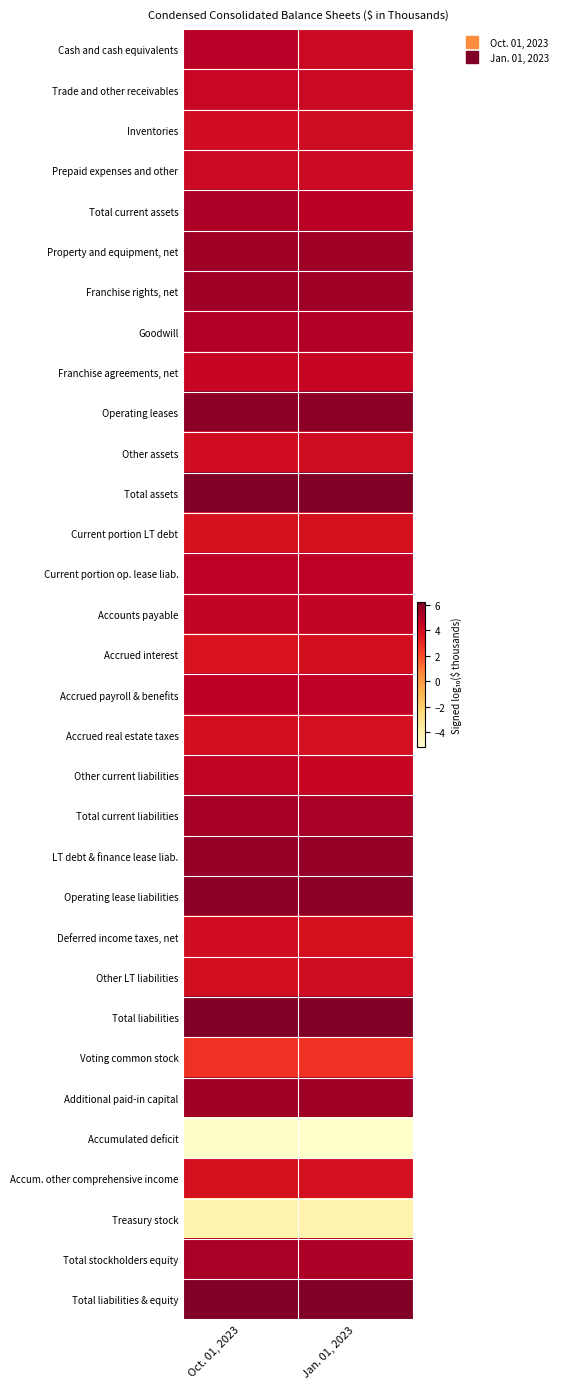

Reading left to right, transcribe all the data shown in this chart.

Cash and cash equivalents: Oct. 01, 2023=4.9	Jan. 01, 2023=4.3
Trade and other receivables: Oct. 01, 2023=4.4	Jan. 01, 2023=4.3
Inventories: Oct. 01, 2023=4.1	Jan. 01, 2023=4.2
Prepaid expenses and other: Oct. 01, 2023=4.3	Jan. 01, 2023=4.2
Total current assets: Oct. 01, 2023=5.1	Jan. 01, 2023=4.8
Property and equipment, net: Oct. 01, 2023=5.5	Jan. 01, 2023=5.5
Franchise rights, net: Oct. 01, 2023=5.5	Jan. 01, 2023=5.5
Goodwill: Oct. 01, 2023=5.0	Jan. 01, 2023=5.0
Franchise agreements, net: Oct. 01, 2023=4.4	Jan. 01, 2023=4.5
Operating leases: Oct. 01, 2023=5.9	Jan. 01, 2023=5.9
Other assets: Oct. 01, 2023=4.1	Jan. 01, 2023=4.2
Total assets: Oct. 01, 2023=6.2	Jan. 01, 2023=6.2
Current portion LT debt: Oct. 01, 2023=3.9	Jan. 01, 2023=3.9
Current portion op. lease liab.: Oct. 01, 2023=4.7	Jan. 01, 2023=4.7
Accounts payable: Oct. 01, 2023=4.5	Jan. 01, 2023=4.5
Accrued interest: Oct. 01, 2023=3.7	Jan. 01, 2023=4.0
Accrued payroll & benefits: Oct. 01, 2023=4.7	Jan. 01, 2023=4.7
Accrued real estate taxes: Oct. 01, 2023=4.0	Jan. 01, 2023=3.9
Other current liabilities: Oct. 01, 2023=4.6	Jan. 01, 2023=4.4
Total current liabilities: Oct. 01, 2023=5.3	Jan. 01, 2023=5.3
LT debt & finance lease liab.: Oct. 01, 2023=5.7	Jan. 01, 2023=5.7
Operating lease liabilities: Oct. 01, 2023=5.9	Jan. 01, 2023=5.9
Deferred income taxes, net: Oct. 01, 2023=4.1	Jan. 01, 2023=3.9
Other LT liabilities: Oct. 01, 2023=4.0	Jan. 01, 2023=4.1
Total liabilities: Oct. 01, 2023=6.2	Jan. 01, 2023=6.2
Voting common stock: Oct. 01, 2023=2.7	Jan. 01, 2023=2.7
Additional paid-in capital: Oct. 01, 2023=5.5	Jan. 01, 2023=5.5
Accumulated deficit: Oct. 01, 2023=-5.0	Jan. 01, 2023=-5.1
Accum. other comprehensive income: Oct. 01, 2023=3.9	Jan. 01, 2023=3.9
Treasury stock: Oct. 01, 2023=-4.2	Jan. 01, 2023=-4.2
Total stockholders equity: Oct. 01, 2023=5.3	Jan. 01, 2023=5.2
Total liabilities & equity: Oct. 01, 2023=6.2	Jan. 01, 2023=6.2